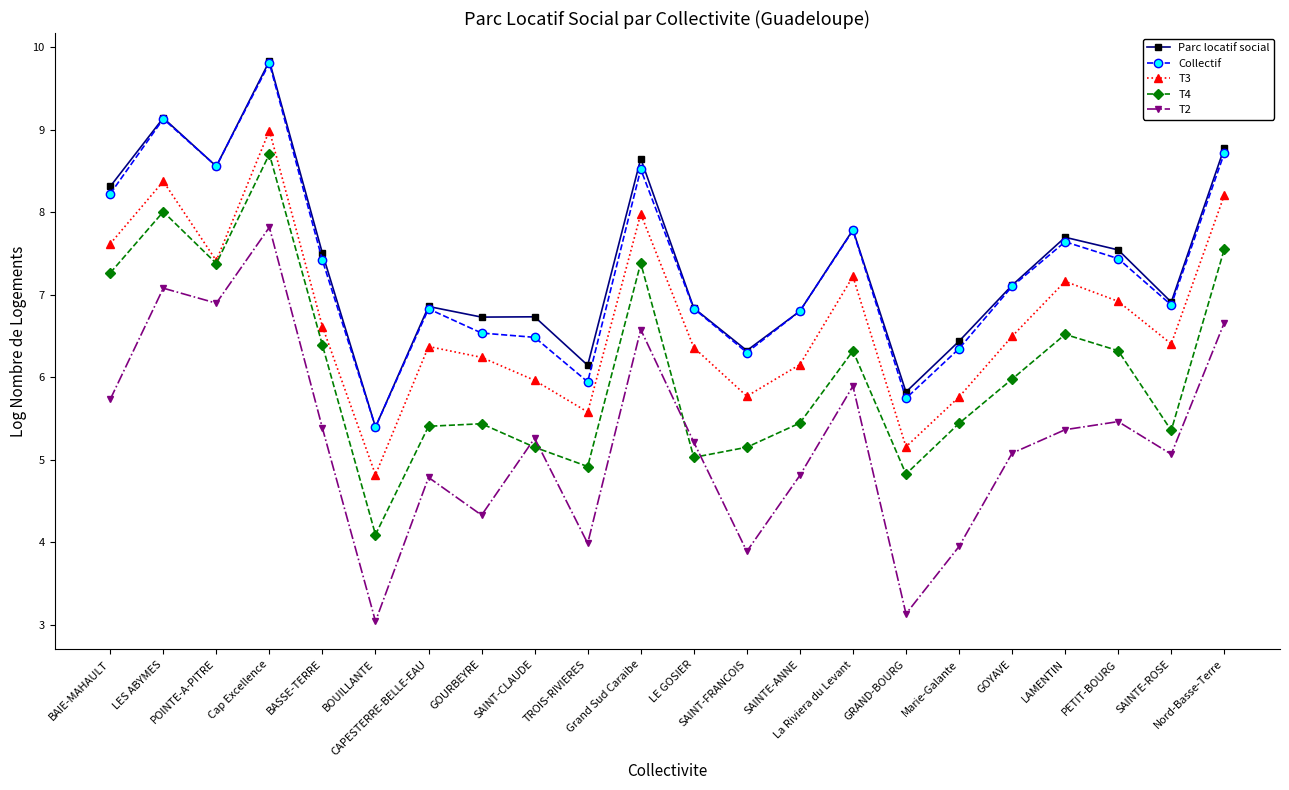

What is the average value of the T3 series?

6.7